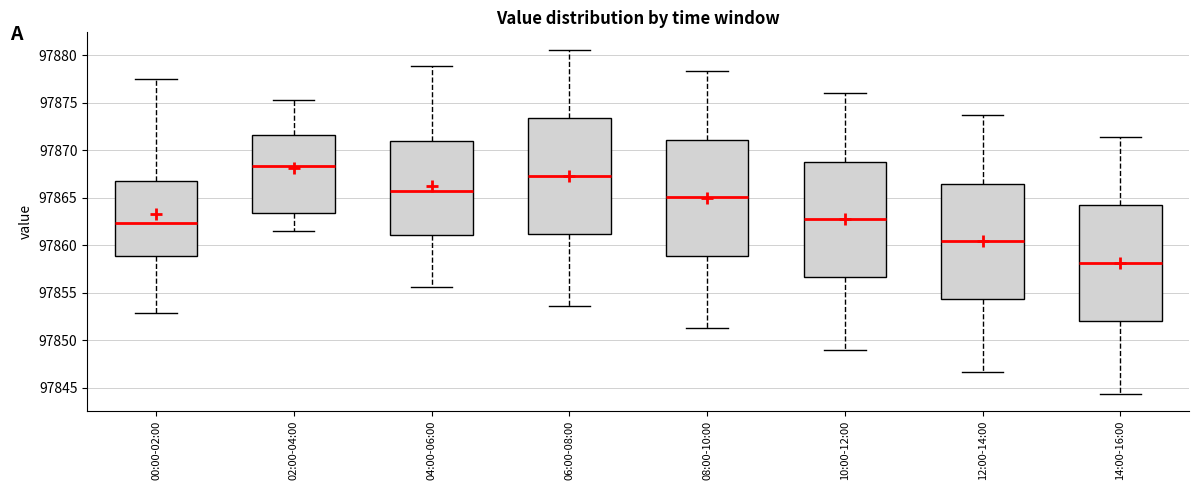

Which box has the highest median line?

02:00-04:00